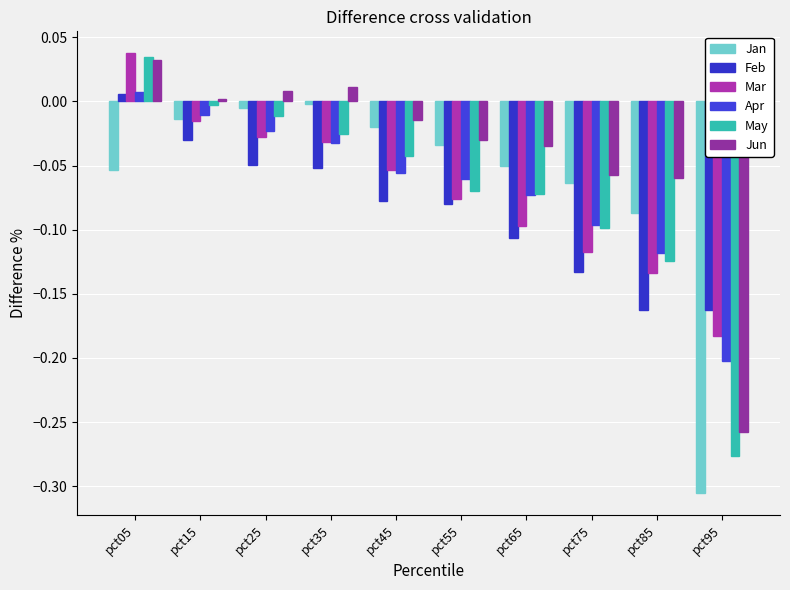

Which series changed the most between pct65 and pct75?

Feb